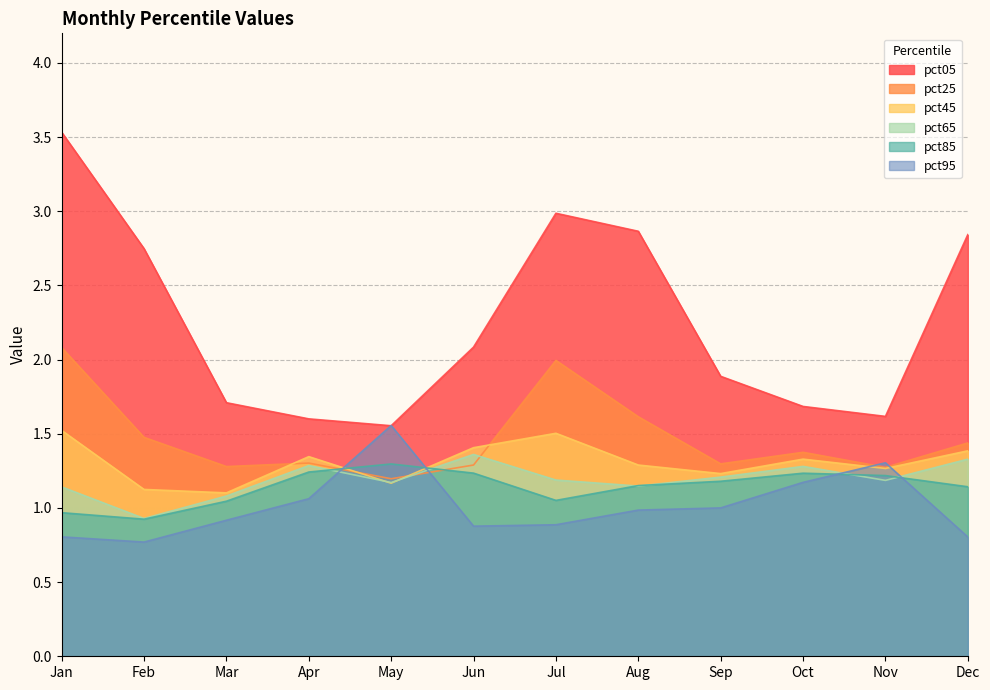

What is the lowest value of the pct05 series?

1.6